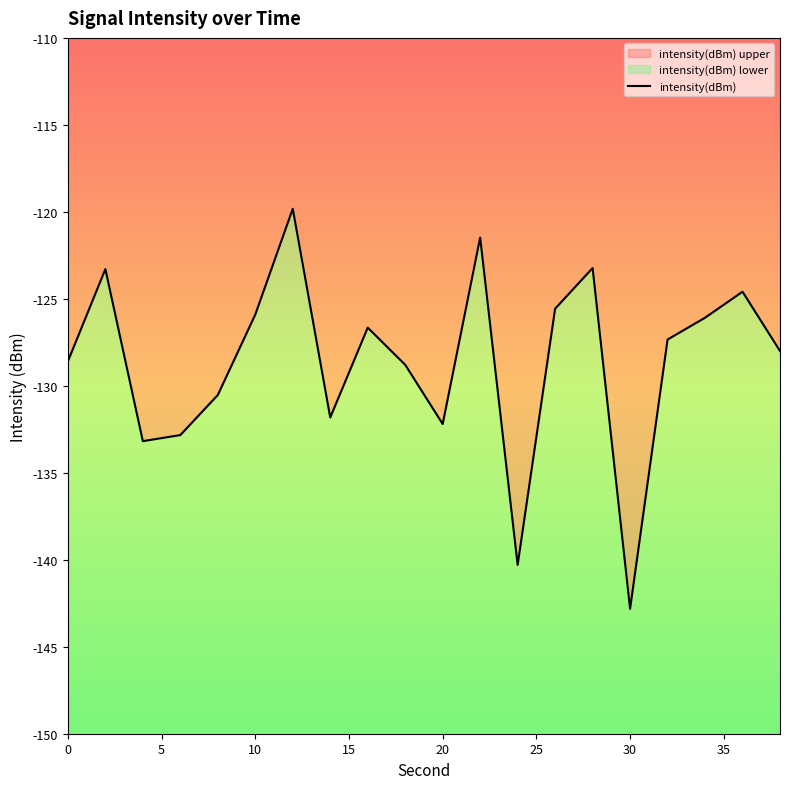

Count the number of categories in the chart.

20